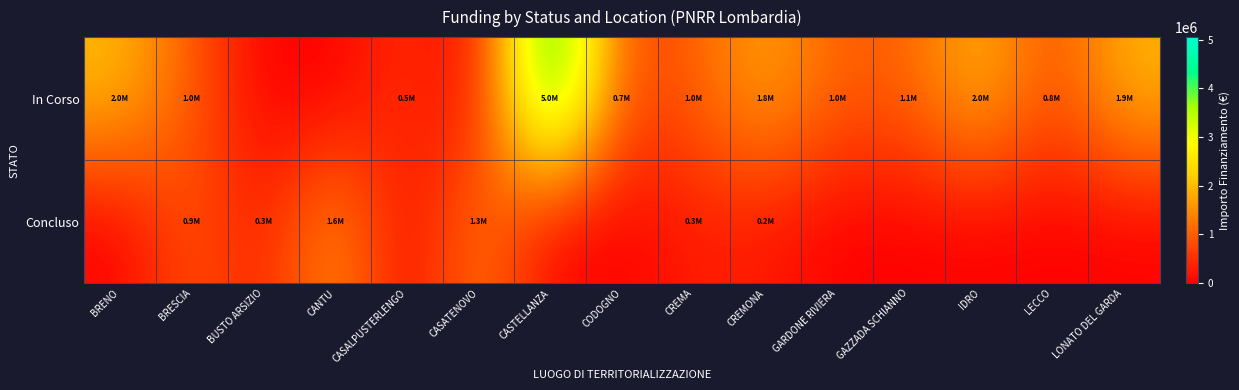

What is the total value across all series at GARDONE RIVIERA?

1000000.0